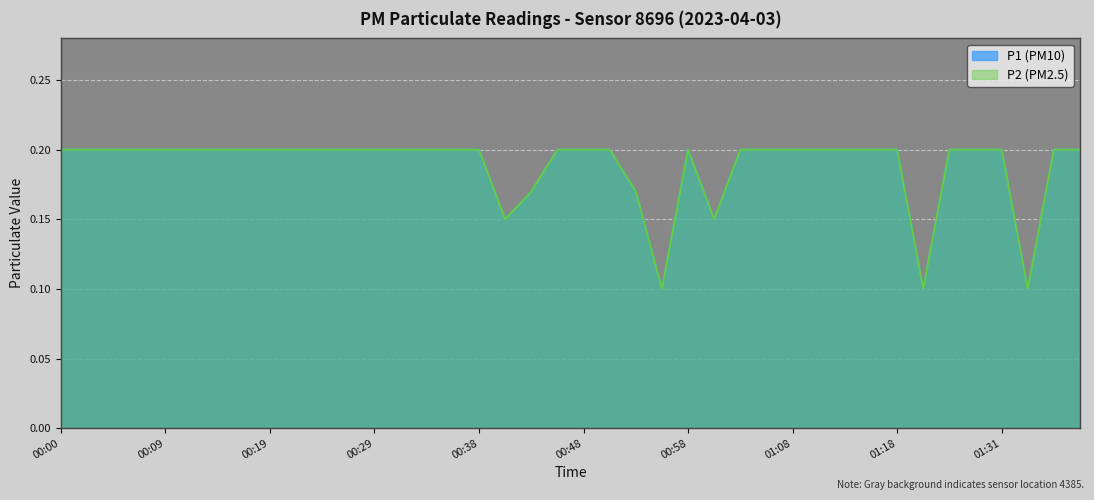

What is the label of the 16th point from the left?

00:36